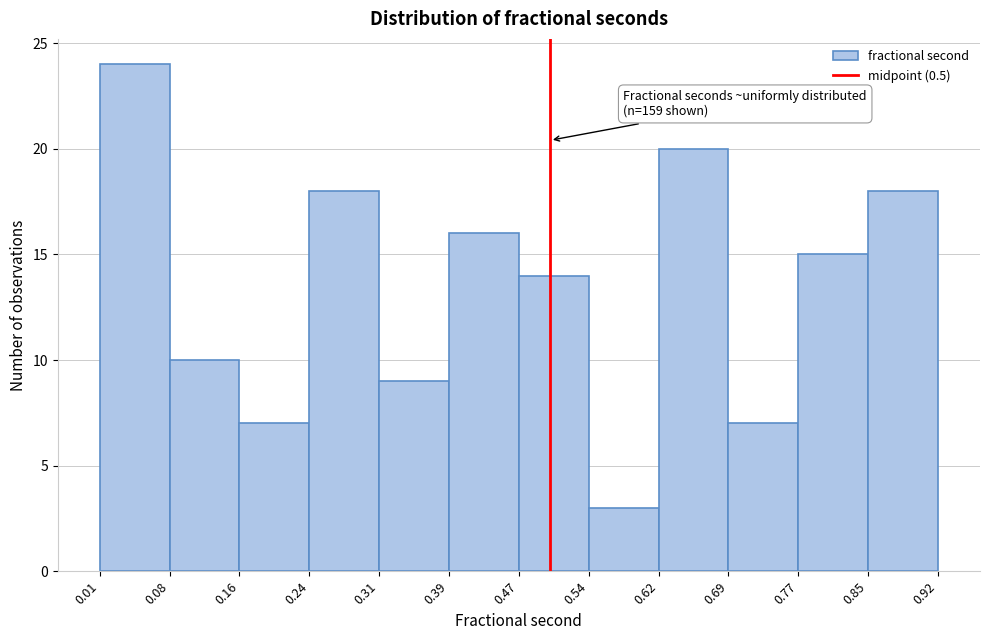

Over which range of the x-axis is the bar tallest?

0.01 to 0.08